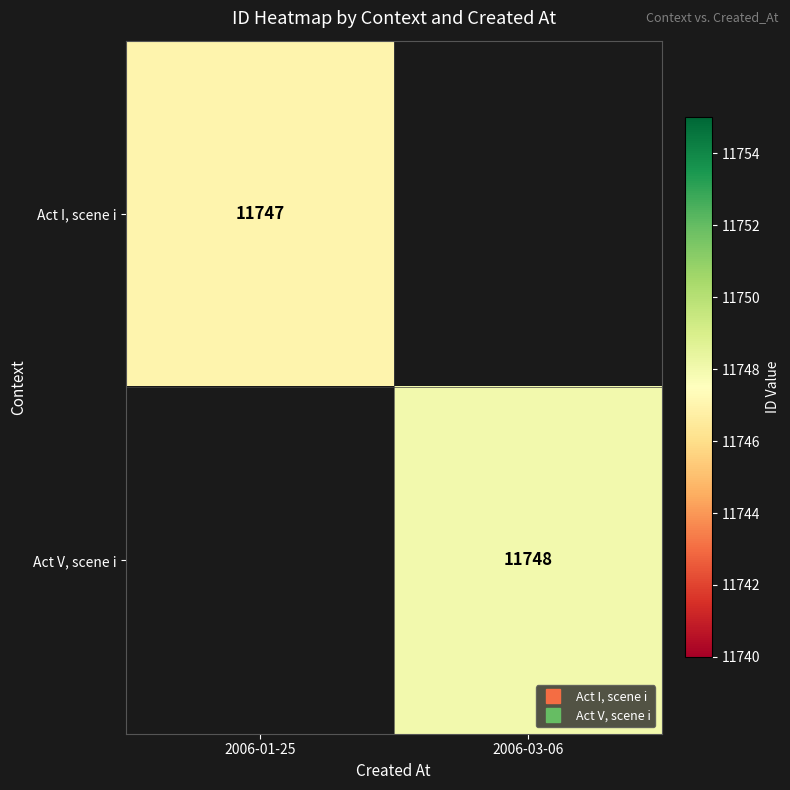

Is the value of Act I, scene i at 2006-03-06 greater than the value of Act V, scene i at 2006-03-06?

No